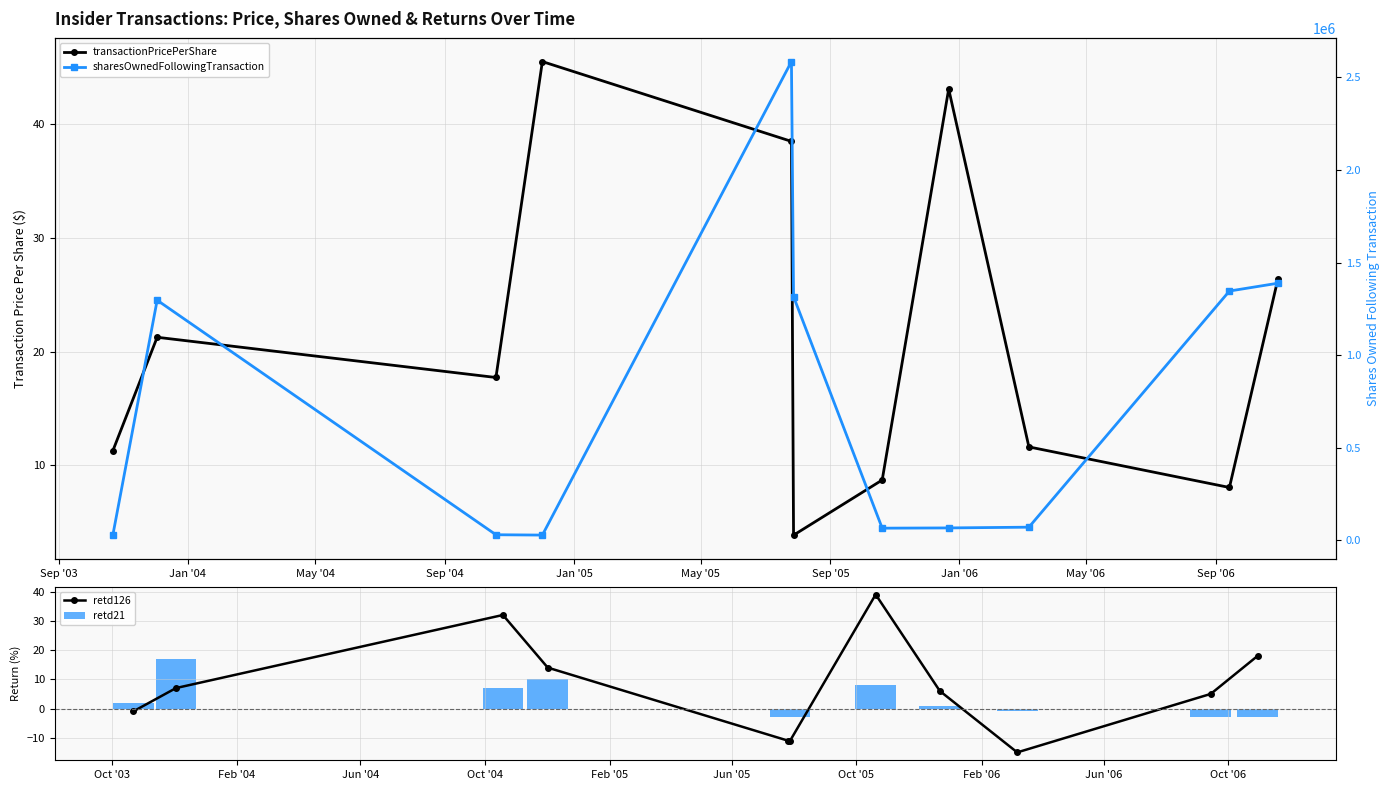

What is the minimum value for transactionPricePerShare?

3.9